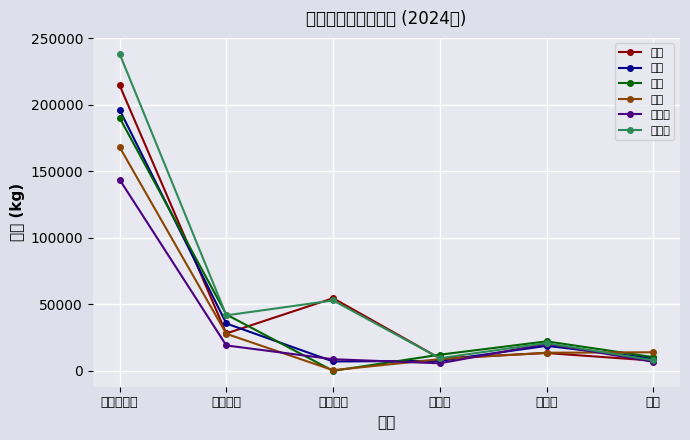

How many series are shown in this chart?

6